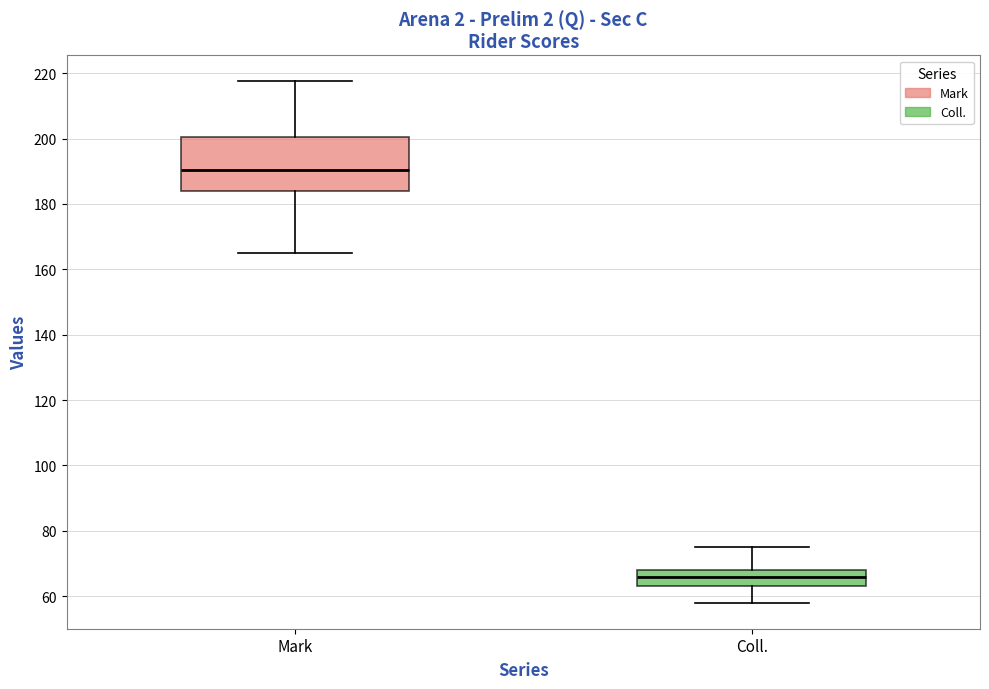

Reading left to right, transcribe this box plot: for each box, give where its median line is, the range the box spans, and where its two whiskers end, as read against the y-axis. The values are not printed on the chart, so give them approximately, as read against the axis.

Mark: median 190, box 184 to 200, whiskers 166 to 218
Coll.: median 66, box 64 to 68, whiskers 58 to 76